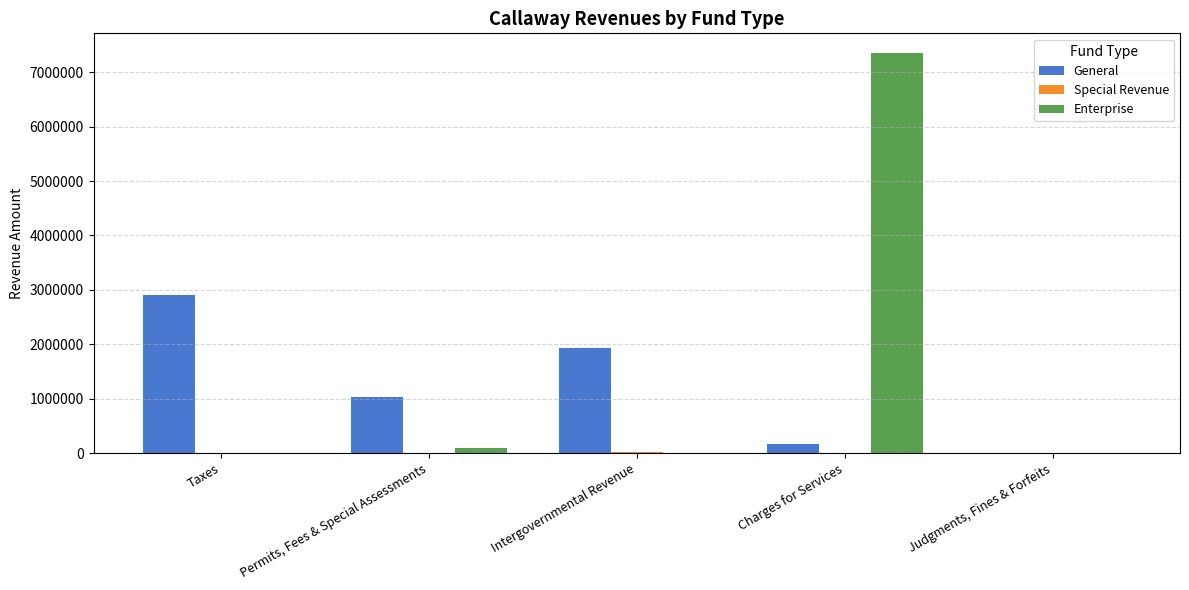

At which label does General first exceed 1026247?

Taxes